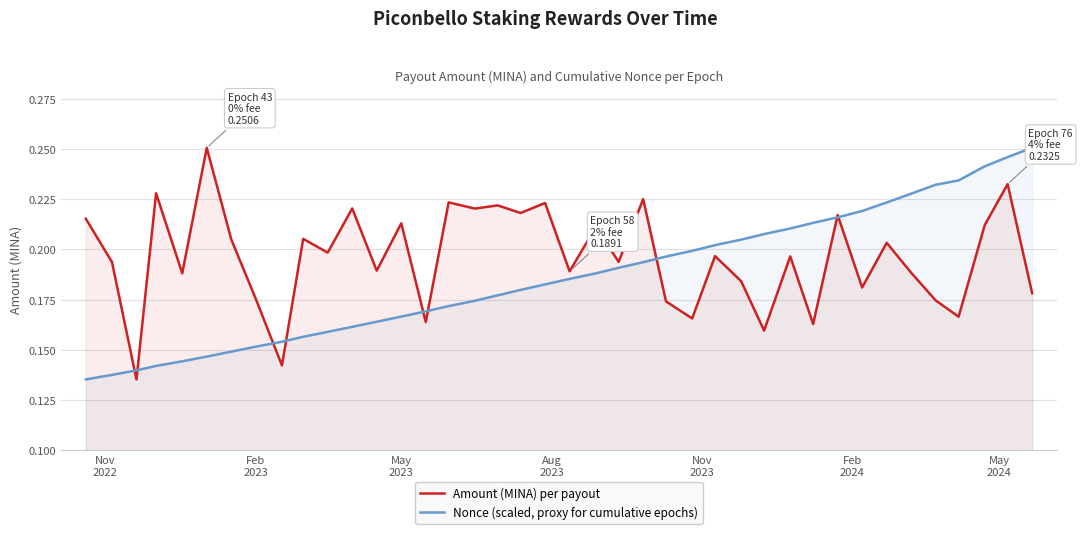

Rank the series by their average value, from lowest to highest.

Nonce (scaled, proxy for cumulative epochs), Amount (MINA) per payout